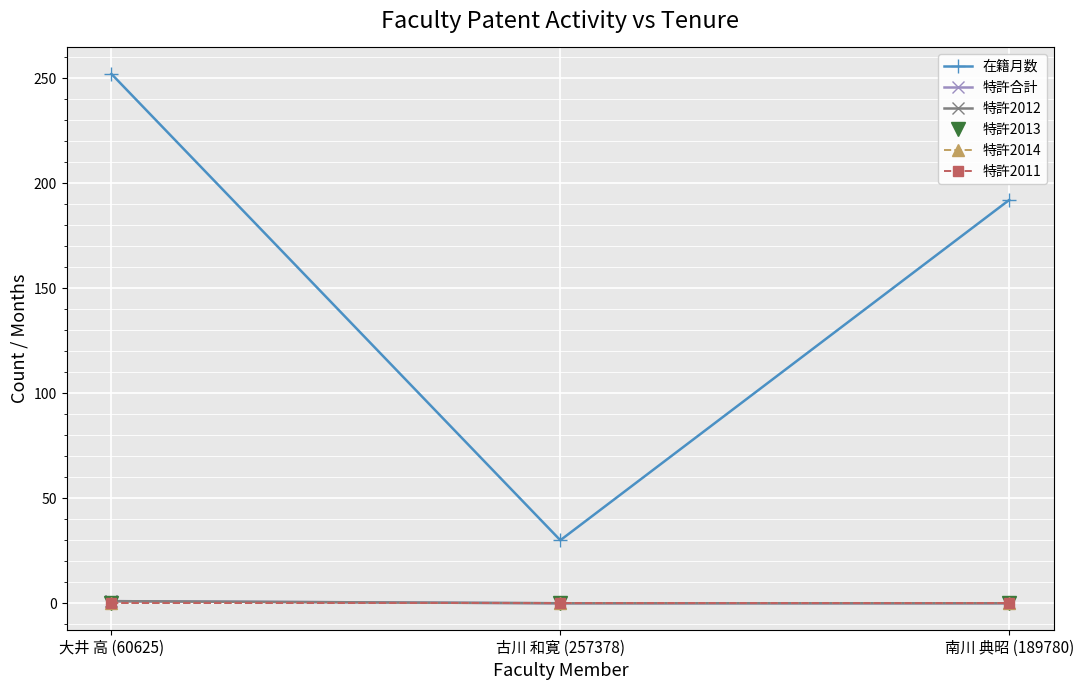

How many lines are shown in the chart?

6